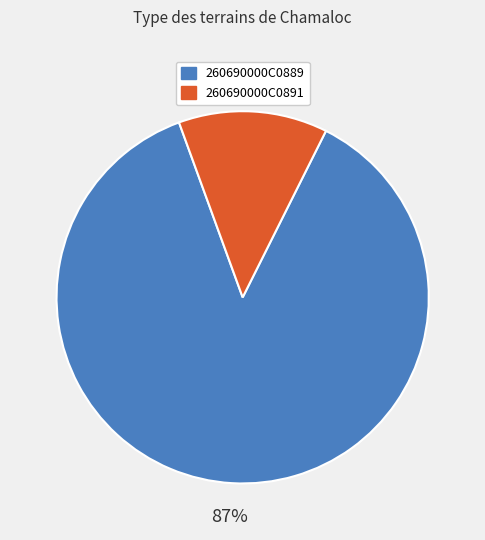

The 260690000C0891 slice represents 7% of the pie. True or false?

False